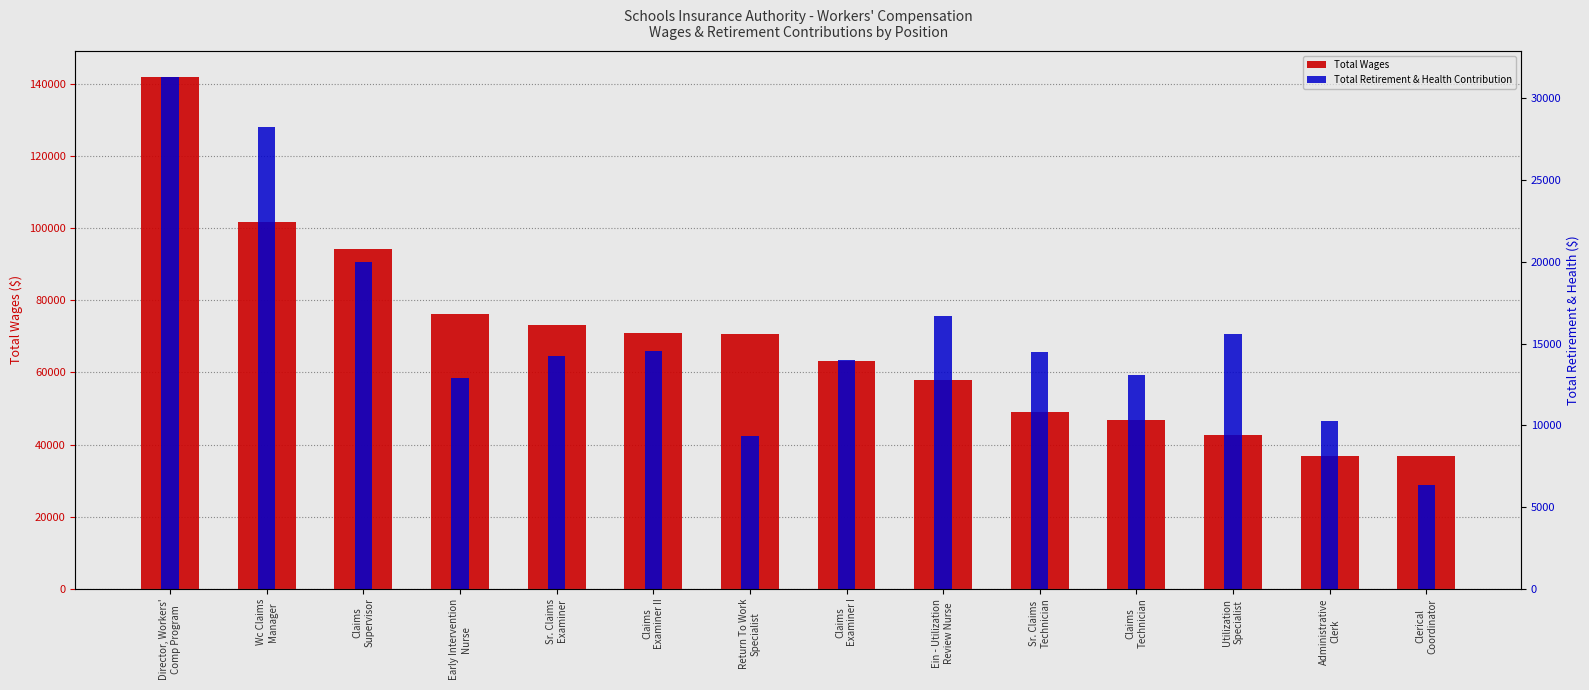

Are the bars horizontal?

No